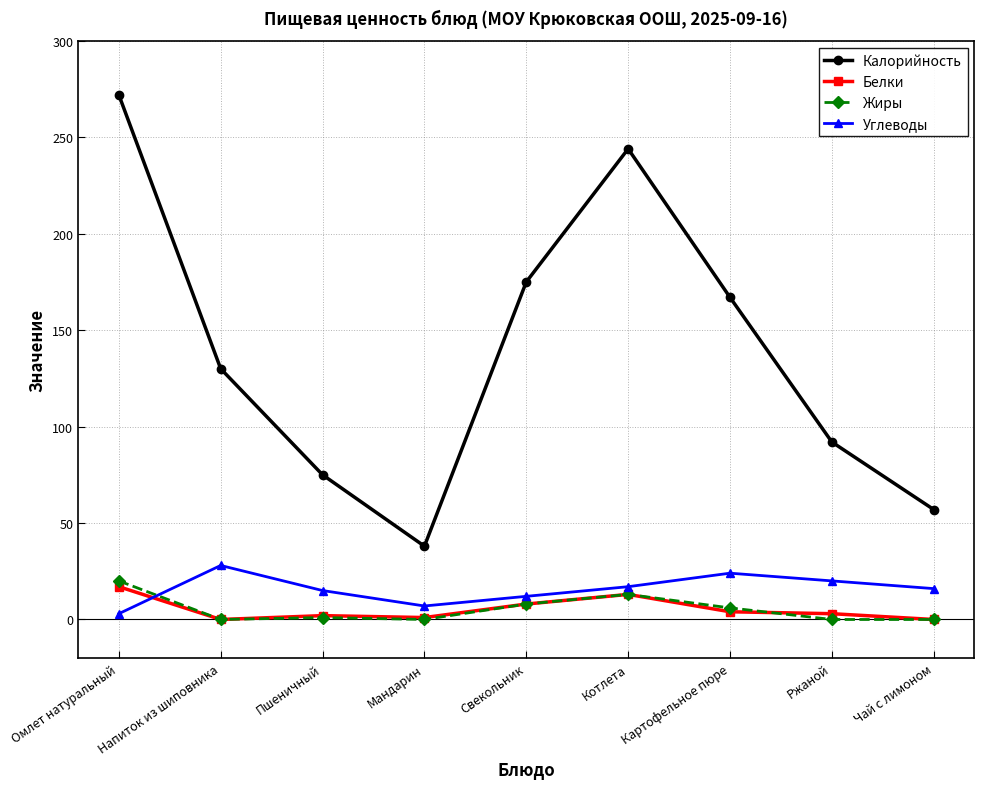

What is the highest value of the Углеводы series?

28